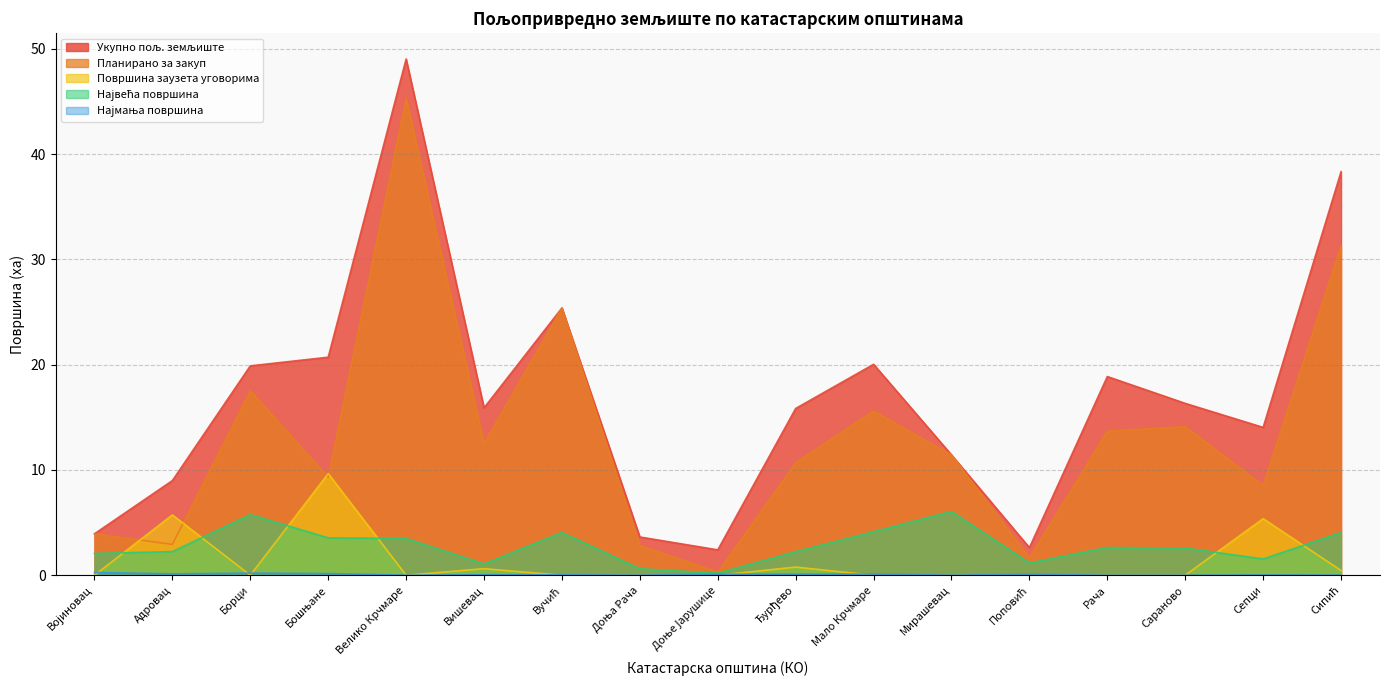

How many lines are shown in the chart?

5